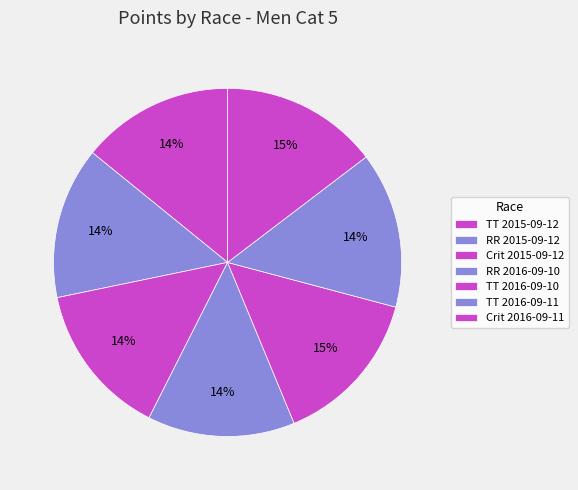

Does any single category account for the majority?

No